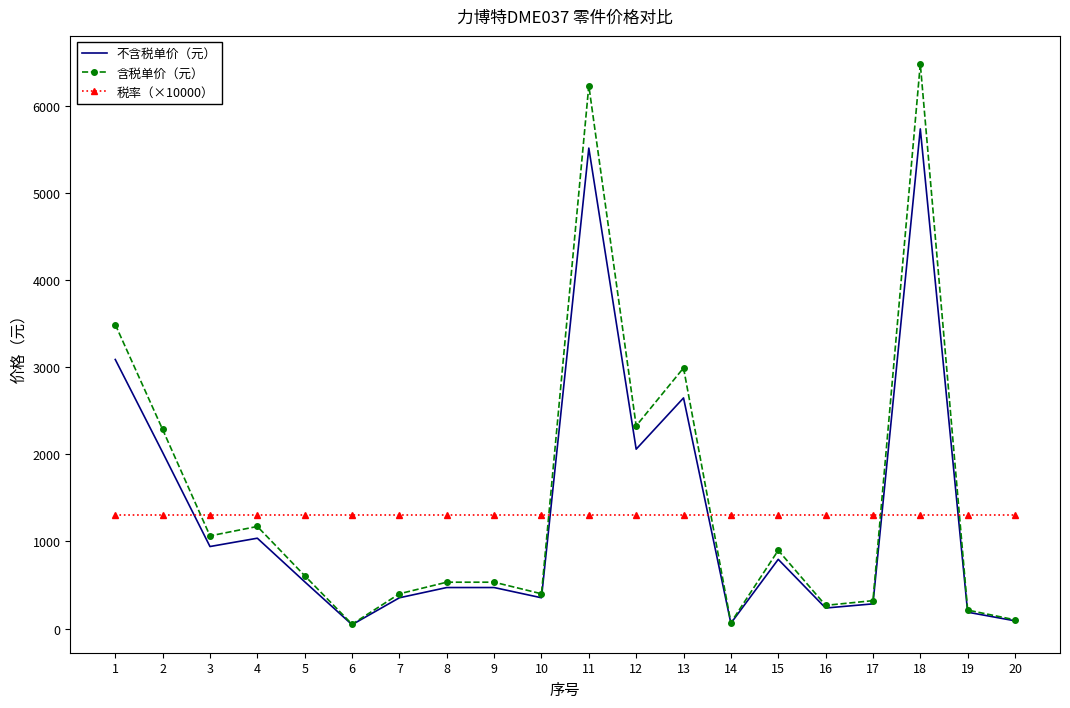

Rank the series by their average value, from highest to lowest.

含税单价（元）, 不含税单价（元）, 税率（×10000）